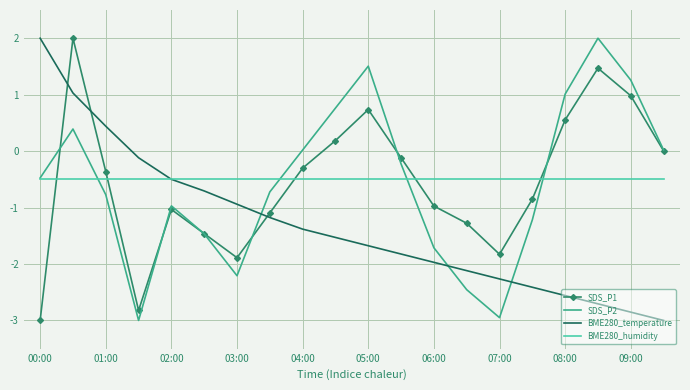

What is the difference between the maximum and minimum values in the SDS_P2 series?

5.0